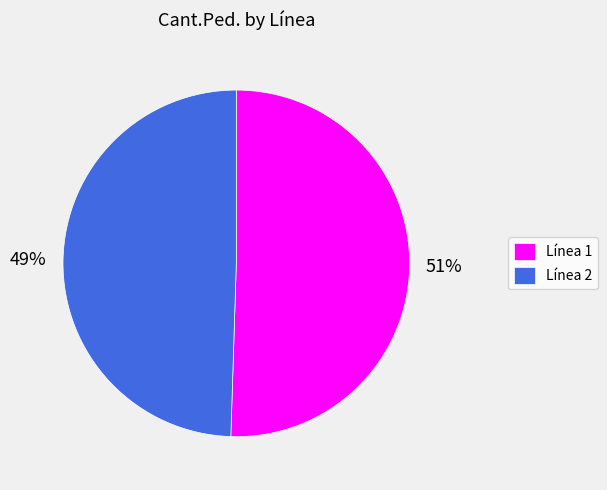

Which has a higher value, Línea 1 or Línea 2?

Línea 1